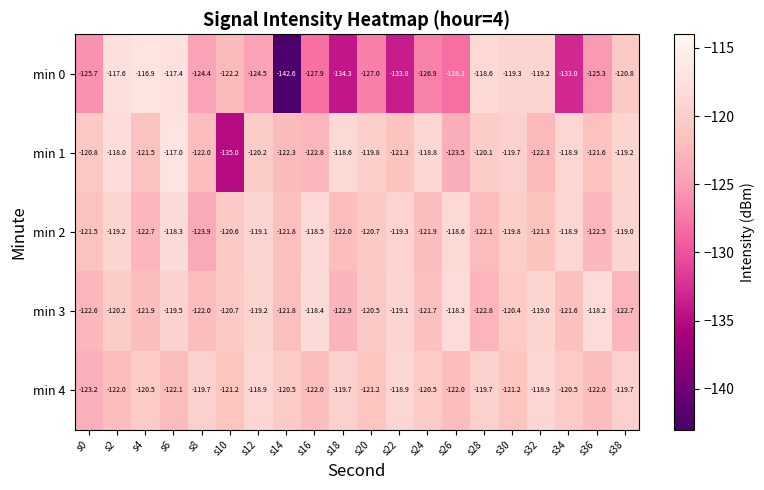

What is the average value of the min 4 series?

-120.7